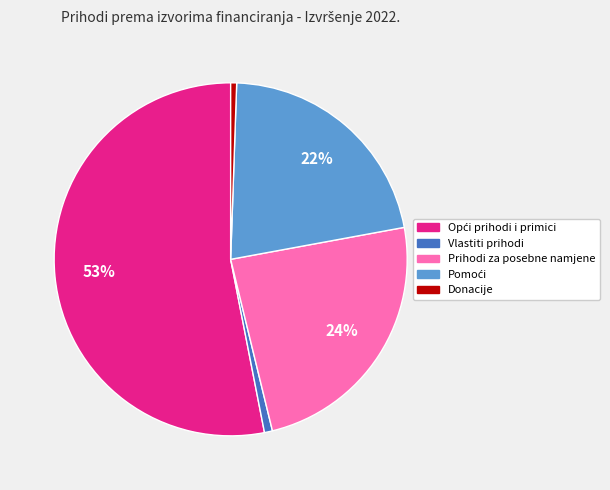

To the nearest percent, what percentage of the pie is Vlastiti prihodi?

1%